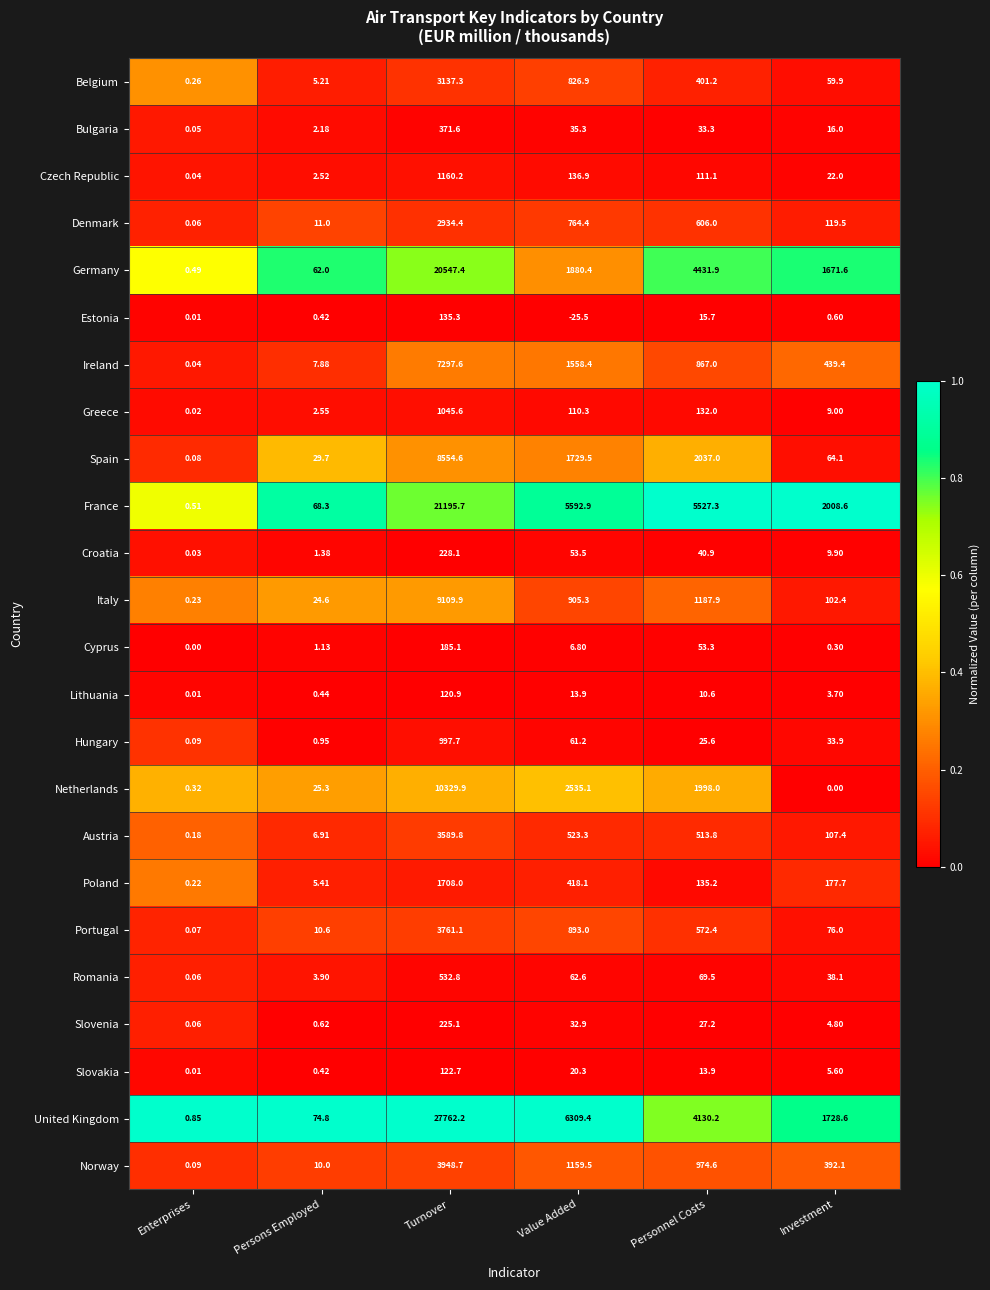

Which series has the largest total across all categories?

United Kingdom